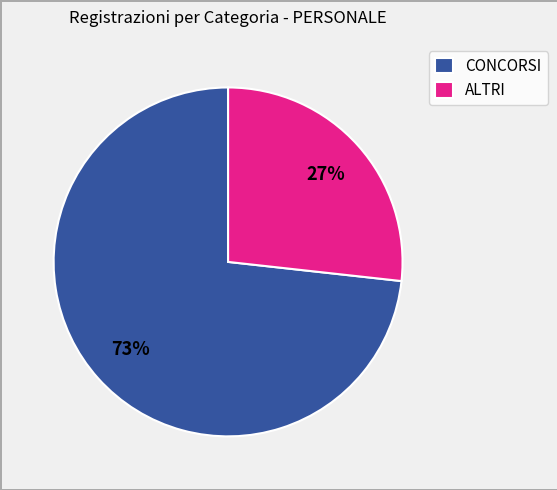

Which category has the biggest portion of the pie?

CONCORSI